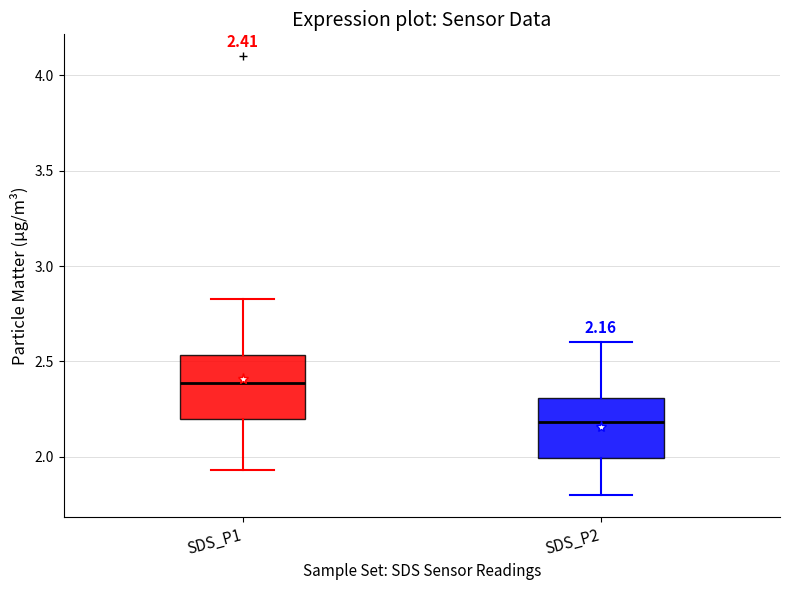

Which box's median line is the highest?

SDS_P1